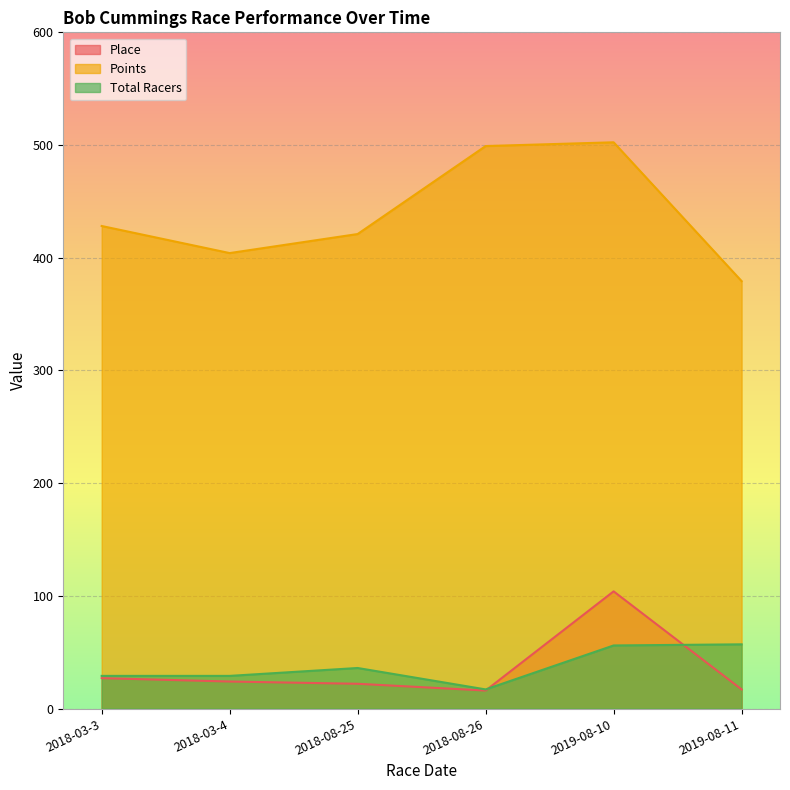

What is the label of the 3rd point from the right?

2018-08-26